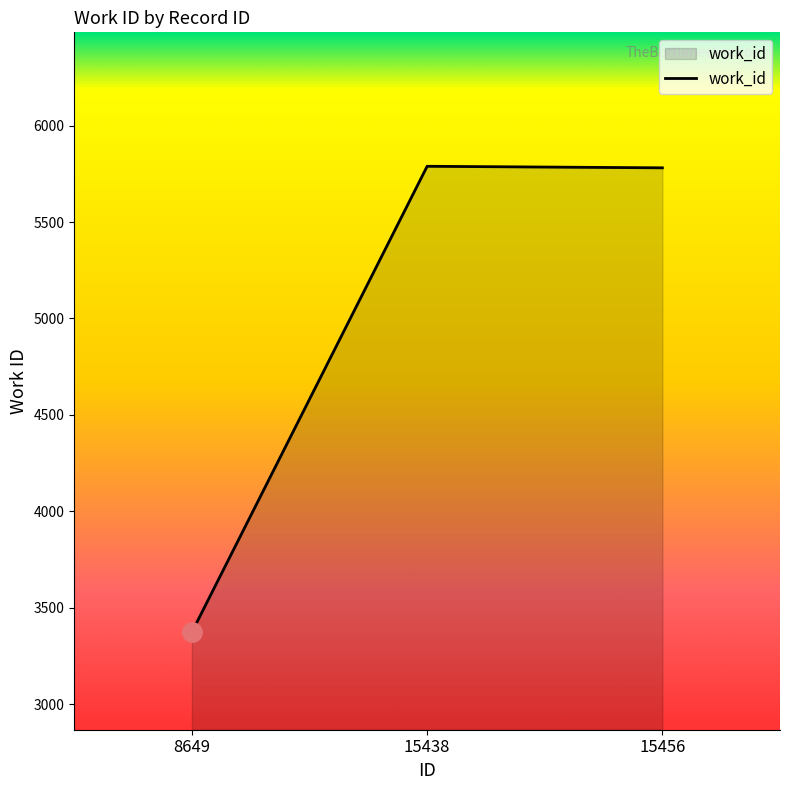

What is the smallest value displayed?

3373